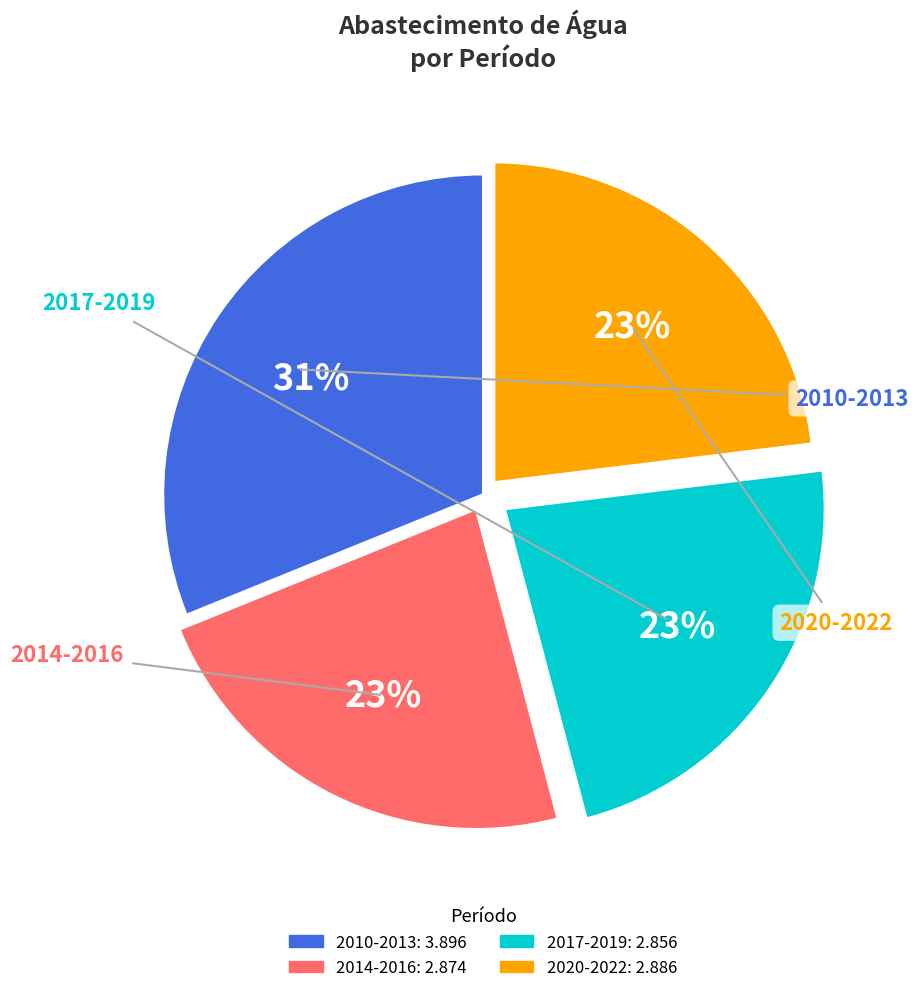

Is there a majority slice in this chart?

No